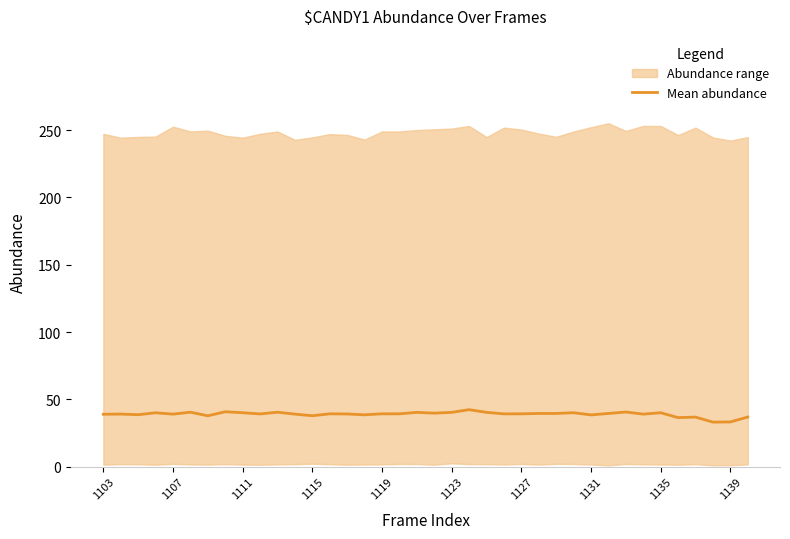

How many values are below 39?

11